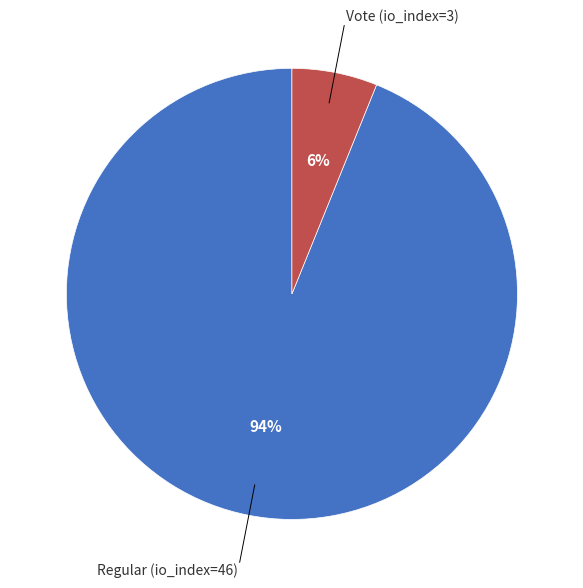

To the nearest percent, what is the difference between the largest and smallest slice percentages?

88%